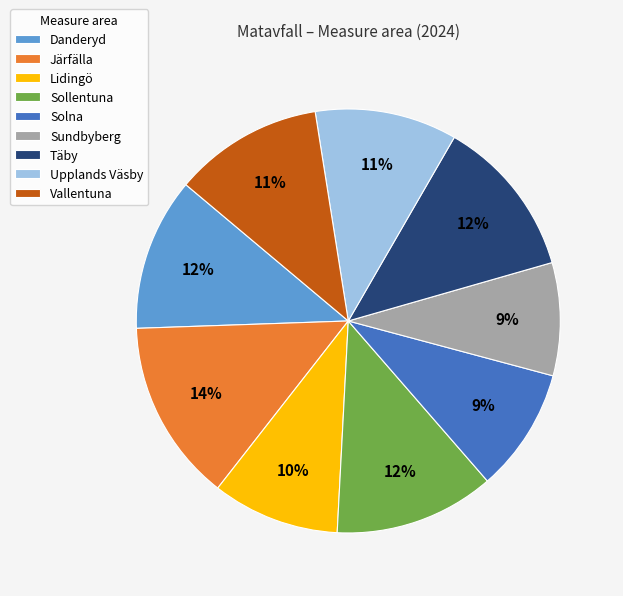

What is the largest slice in the pie chart?

Järfälla